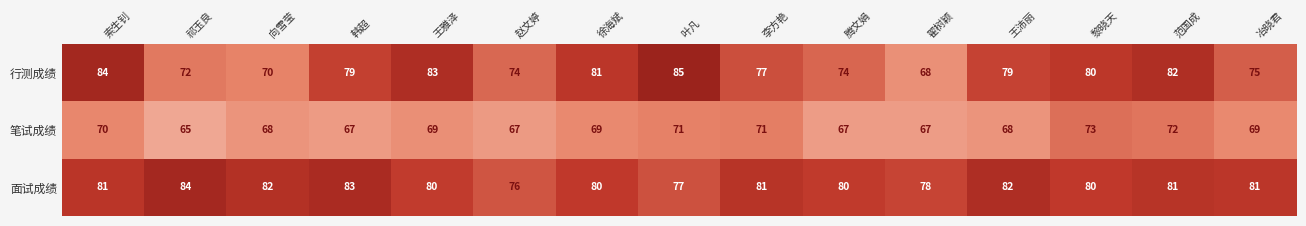

What is the spread (max minus min) of values at 腾文娟?

13